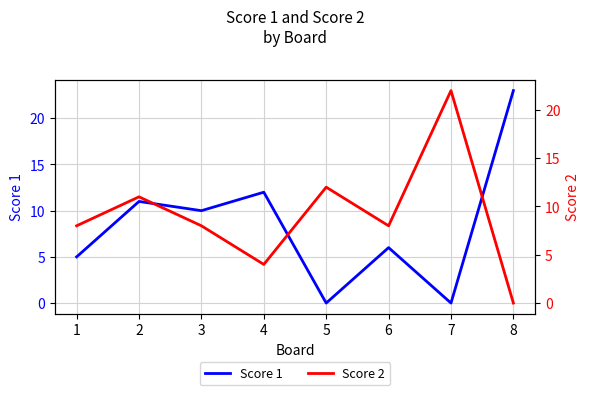

Which series ends up on top after the final intersection of Score 2 and Score 1?

Score 1